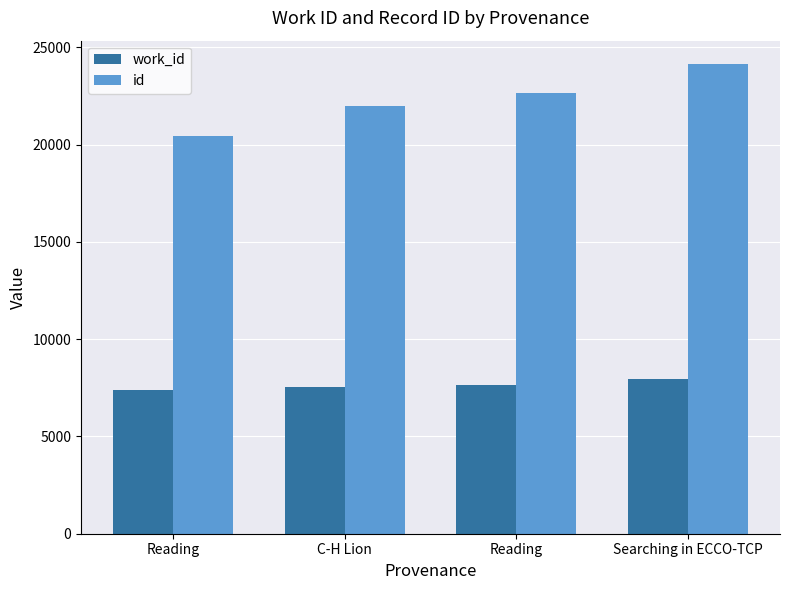

Count the number of data series in this chart.

2